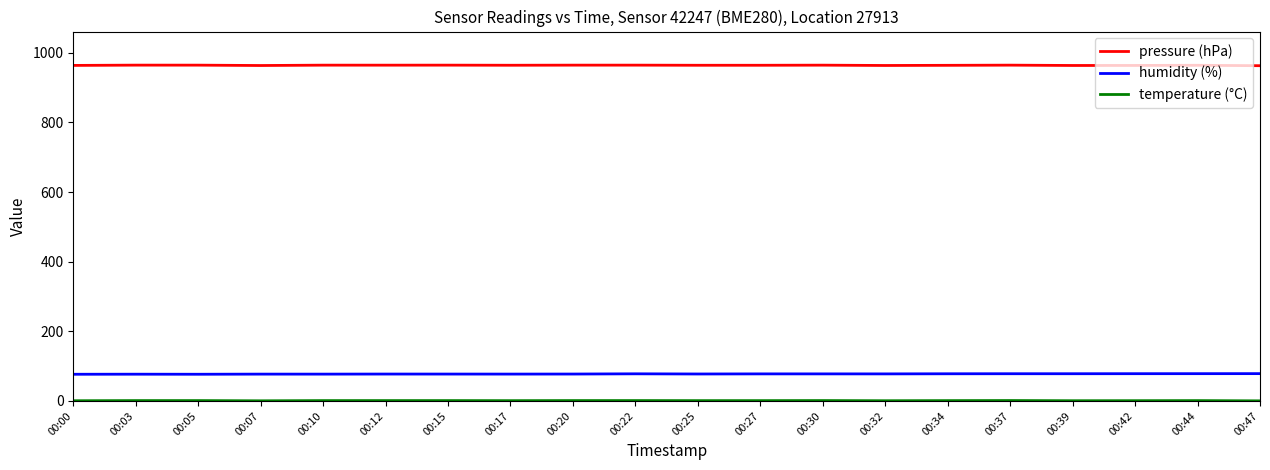

Is it true that humidity (%) equals 76.6 at 00:05?

True